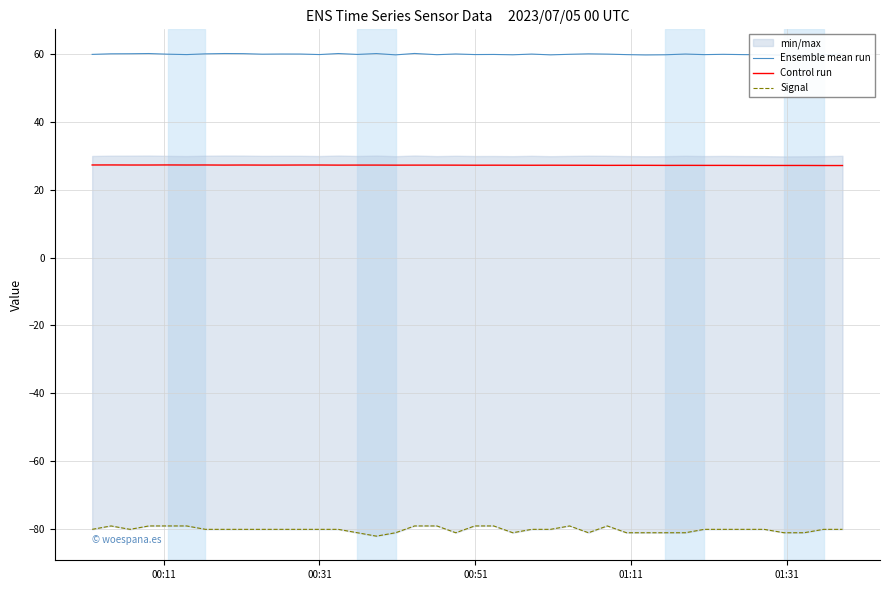

The value of Signal at 15 is -43.7. True or false?

False